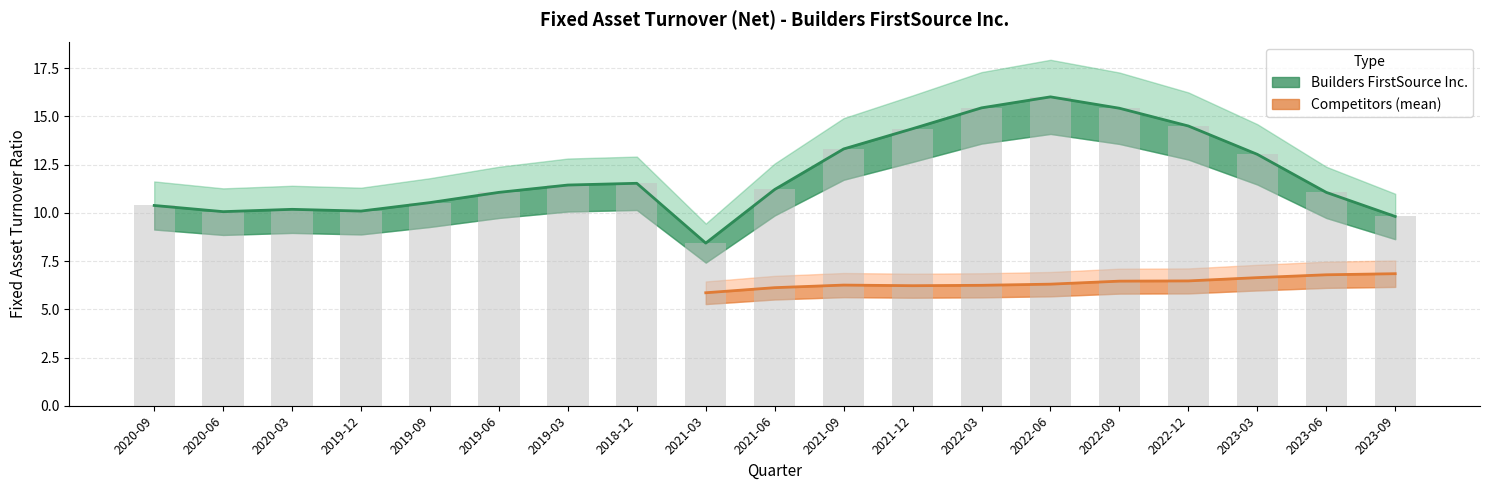

What is the value of the Competitors (mean) bar at the 13th from the left?

6.2